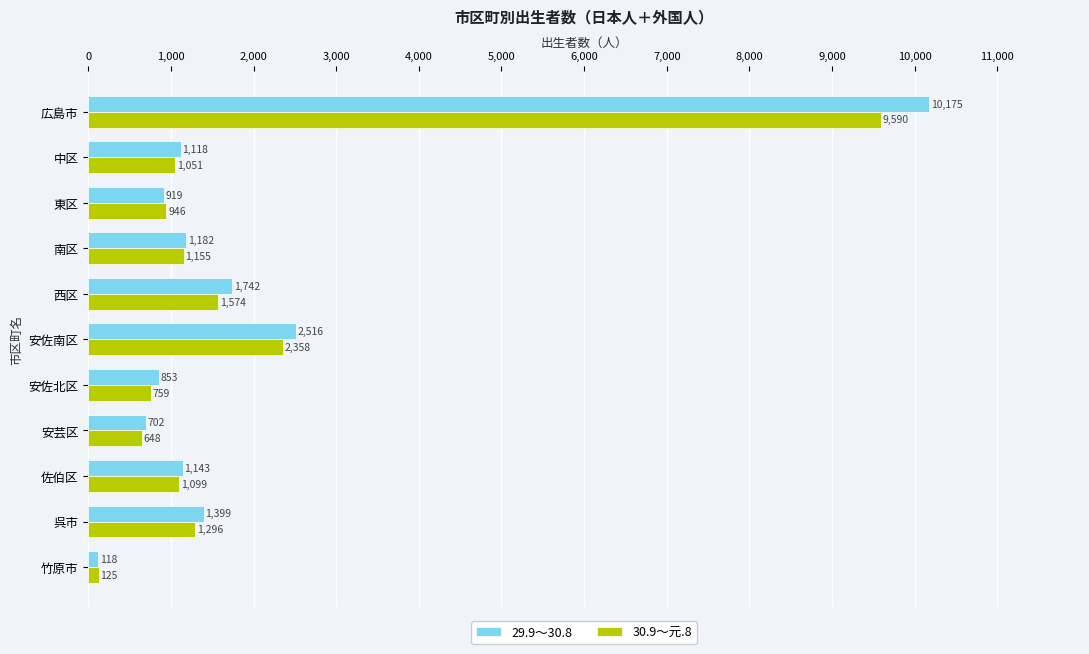

What value does the 30.9～元.8 series have at 安芸区?

648